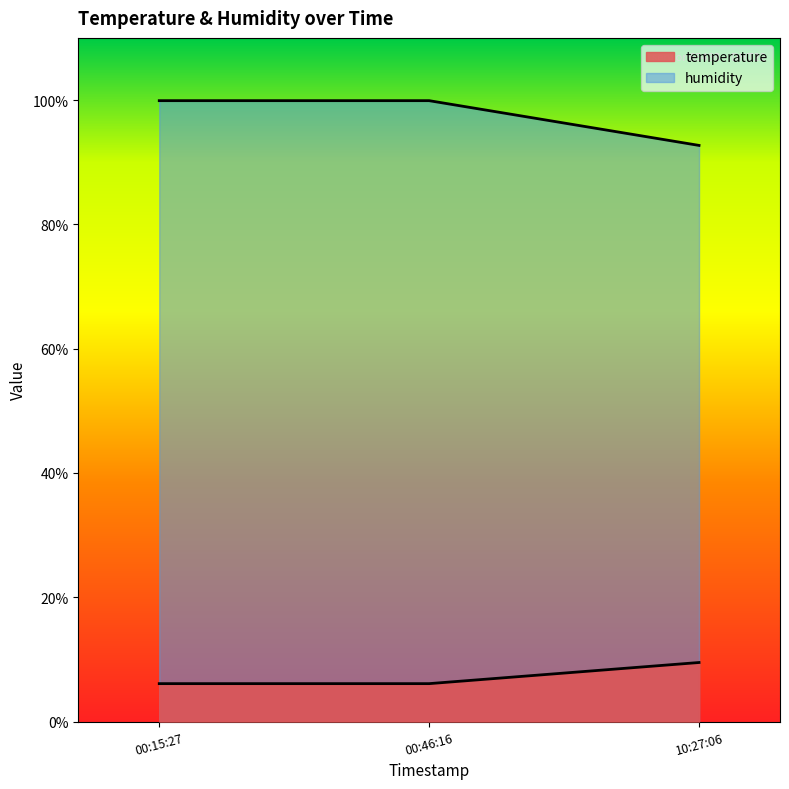

What is the label of the 1st point from the right?

10:27:06